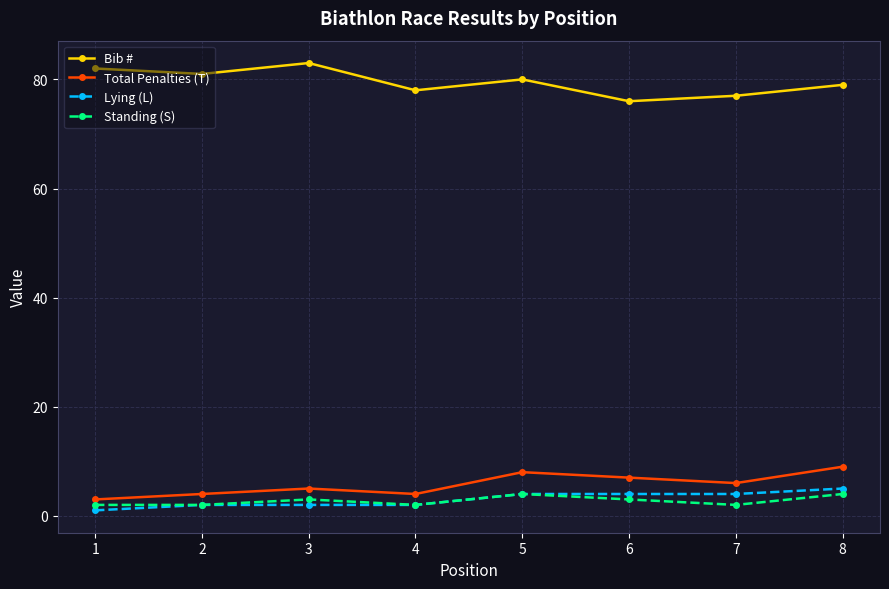

How many lines are shown in the chart?

4